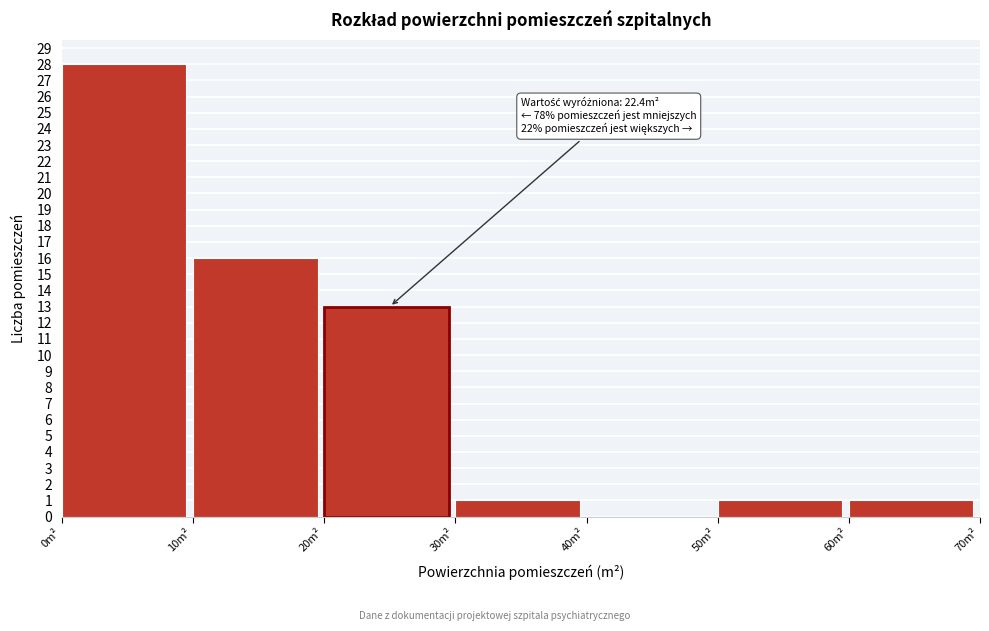

Which range on the x-axis has the tallest bar?

0 to 10